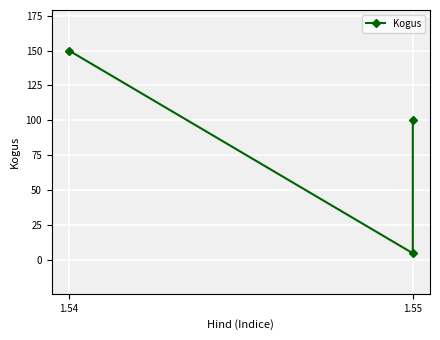

What is the average value?

85